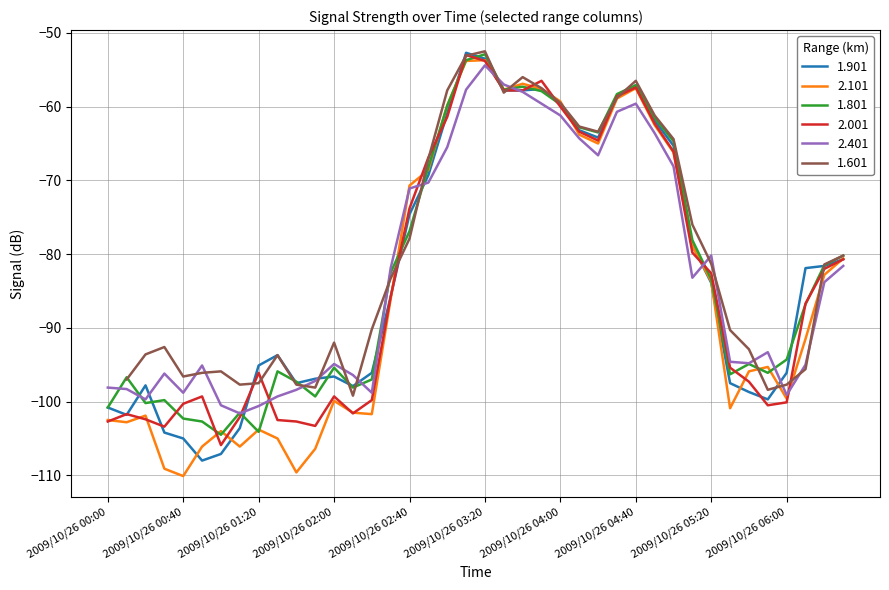

The value of 1.901 at 2009/10/26 04:50 is -61.9. True or false?

True